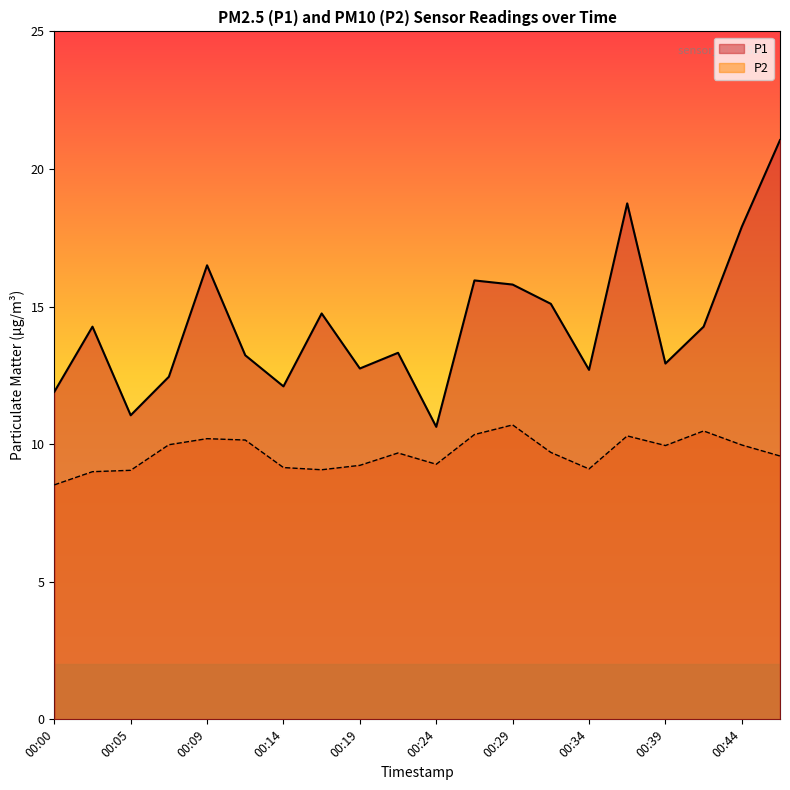

What is the difference between the maximum and second lowest values in the P2 series?

1.7